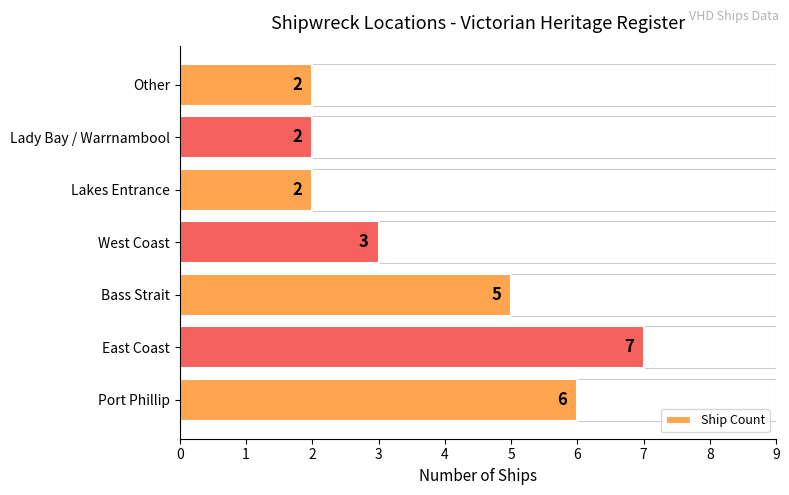

What is the difference between the second highest and second lowest values?

4